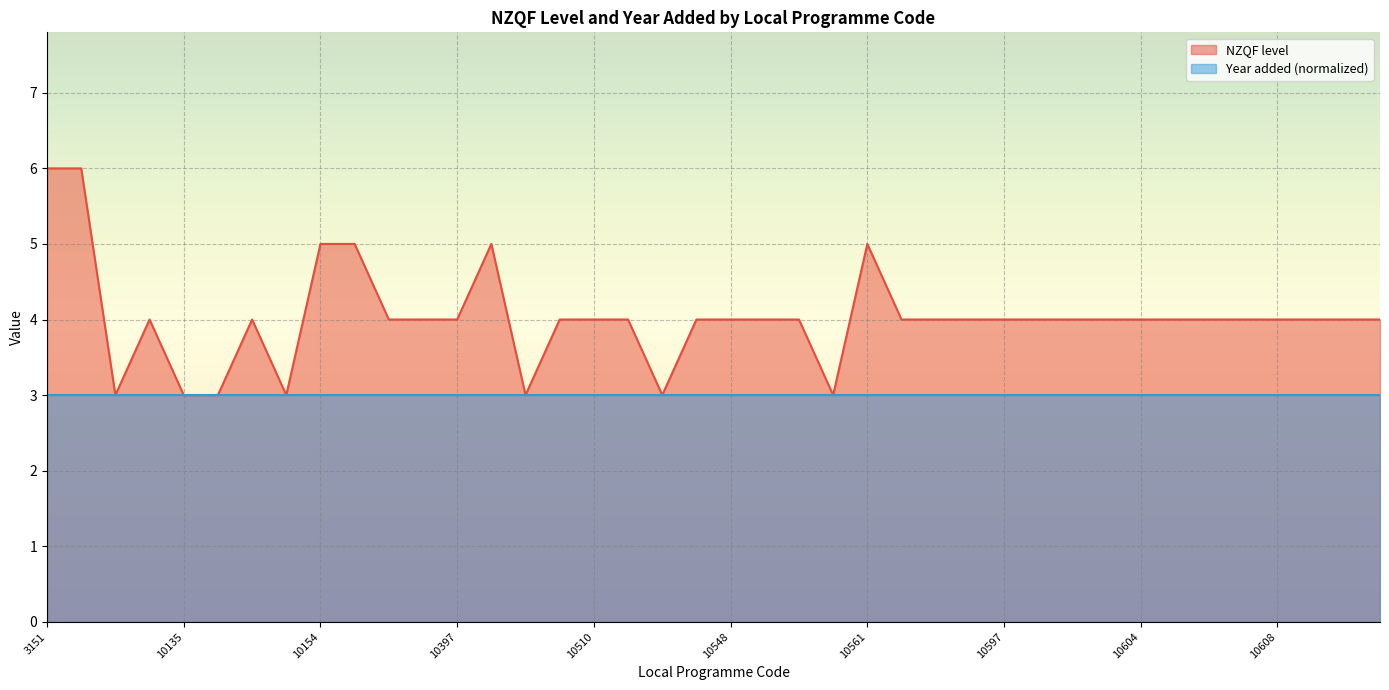

Count the number of values greater than 4.

6